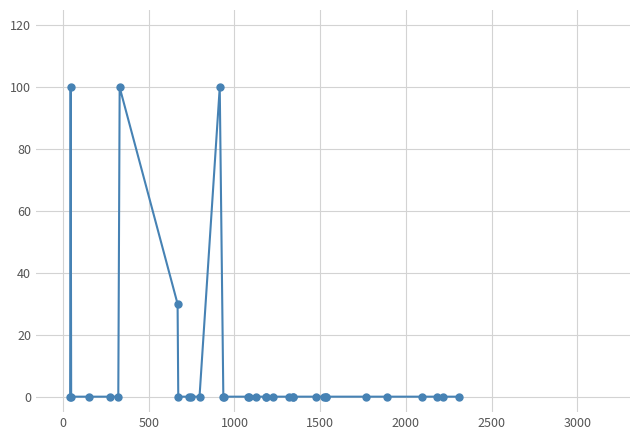

Reading right to left, list all the values displayed in this chart.

0	0	0	0	0	0	0	0	0	0	0	0	0	0	0	0	0	0	0	0	0	100	0	0	0	0	30	100	0	0	0	0	100	0